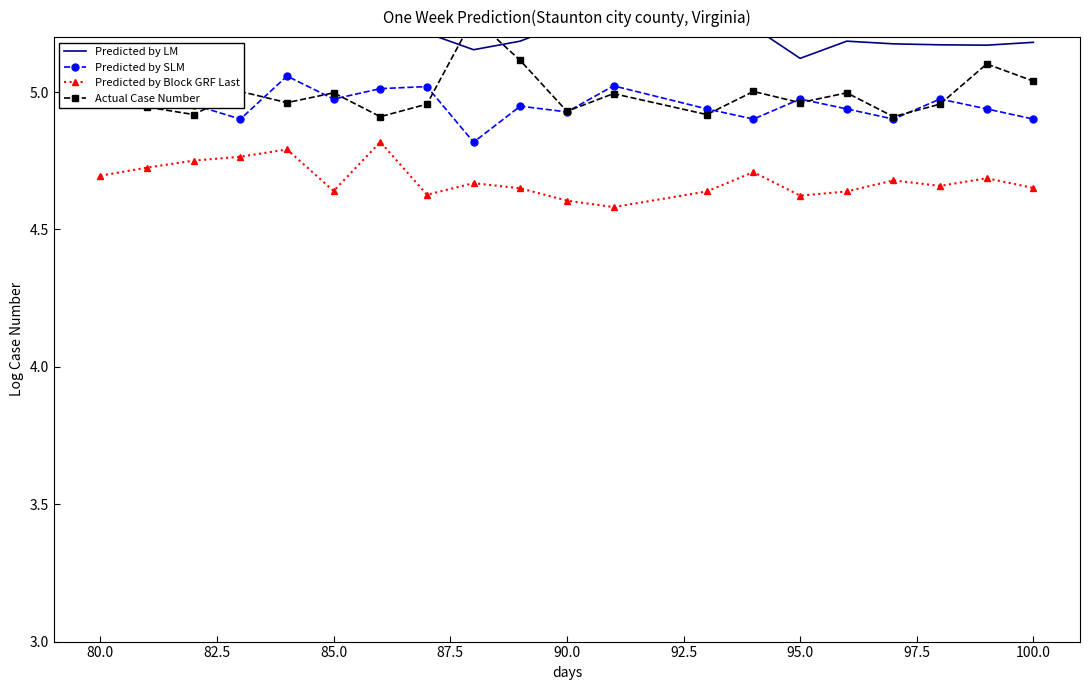

True or false: Predicted by SLM has more than 2 points higher than both neighbors.

True